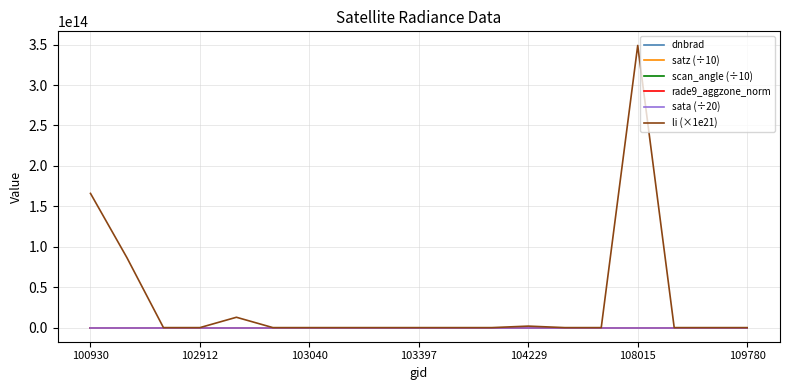

Which series has the largest total across all categories?

li (×1e21)